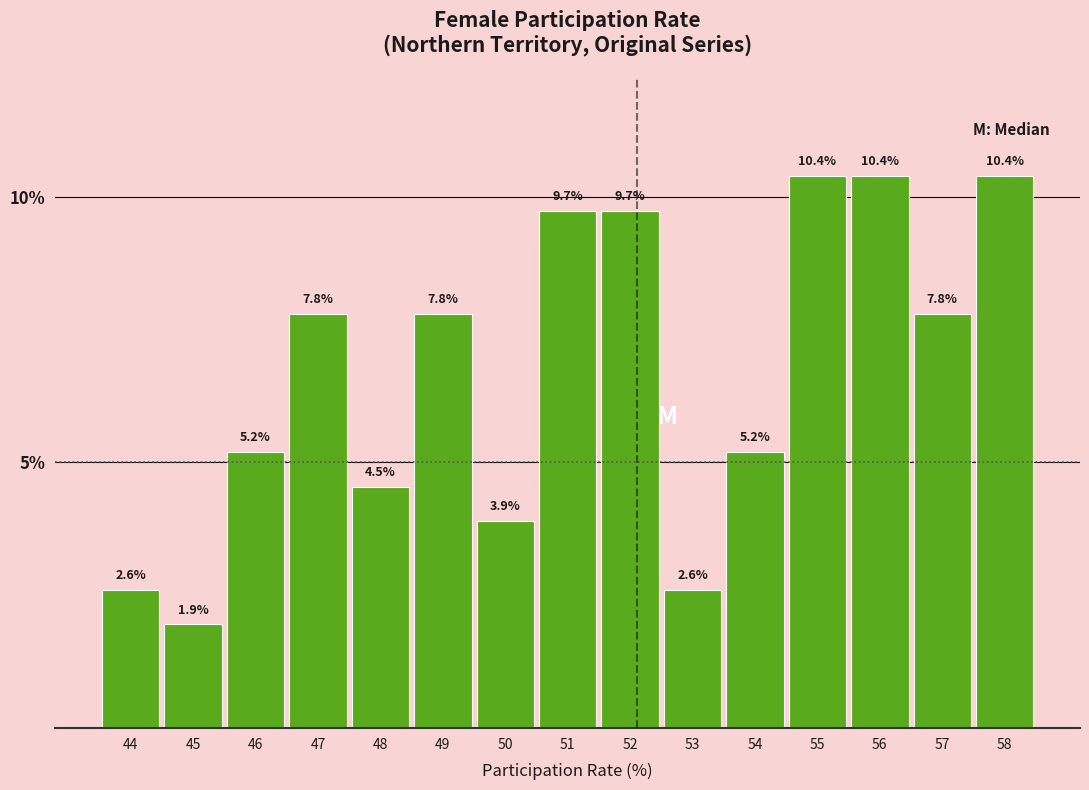

Reading left to right, list all the values displayed in this chart.

44=2.6	45=1.9	46=5.2	47=7.8	48=4.5	49=7.8	50=3.9	51=9.7	52=9.7	53=2.6	54=5.2	55=10.4	56=10.4	57=7.8	58=10.4